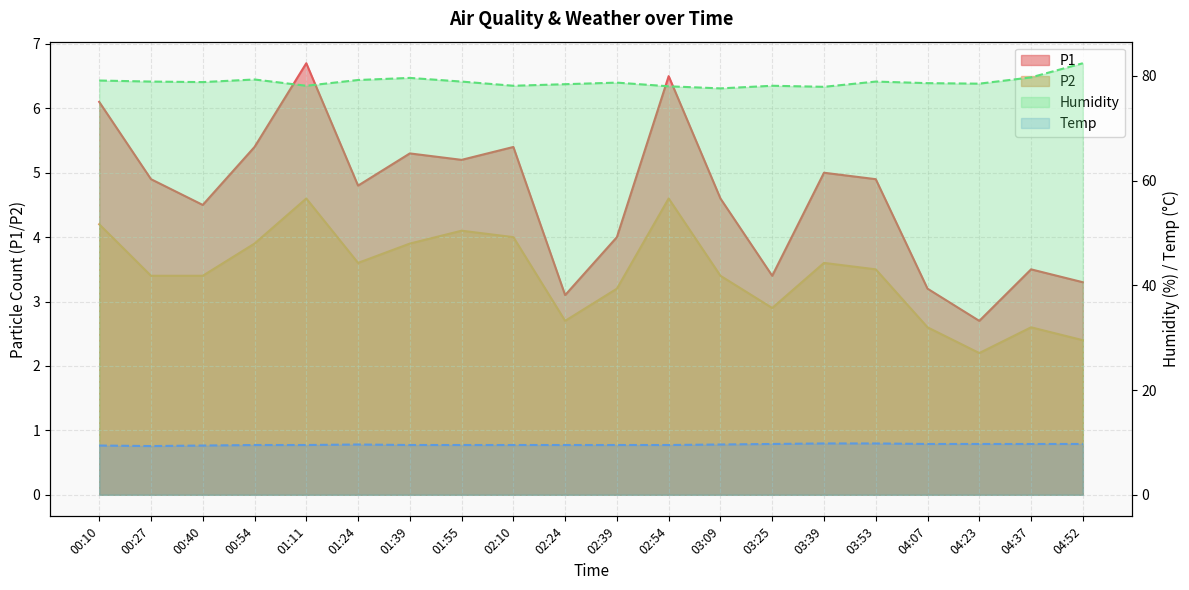

What is the lowest value of the P1 series?

2.7